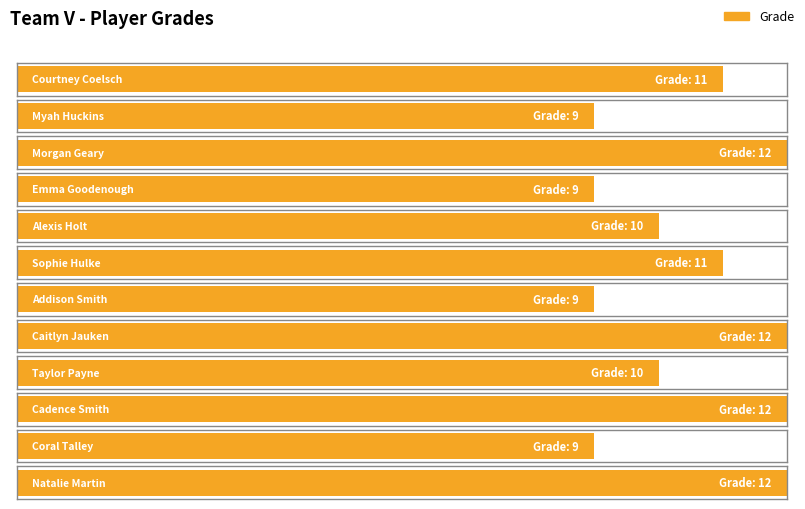

What is the label of the 2nd bar from the left?

Myah Huckins